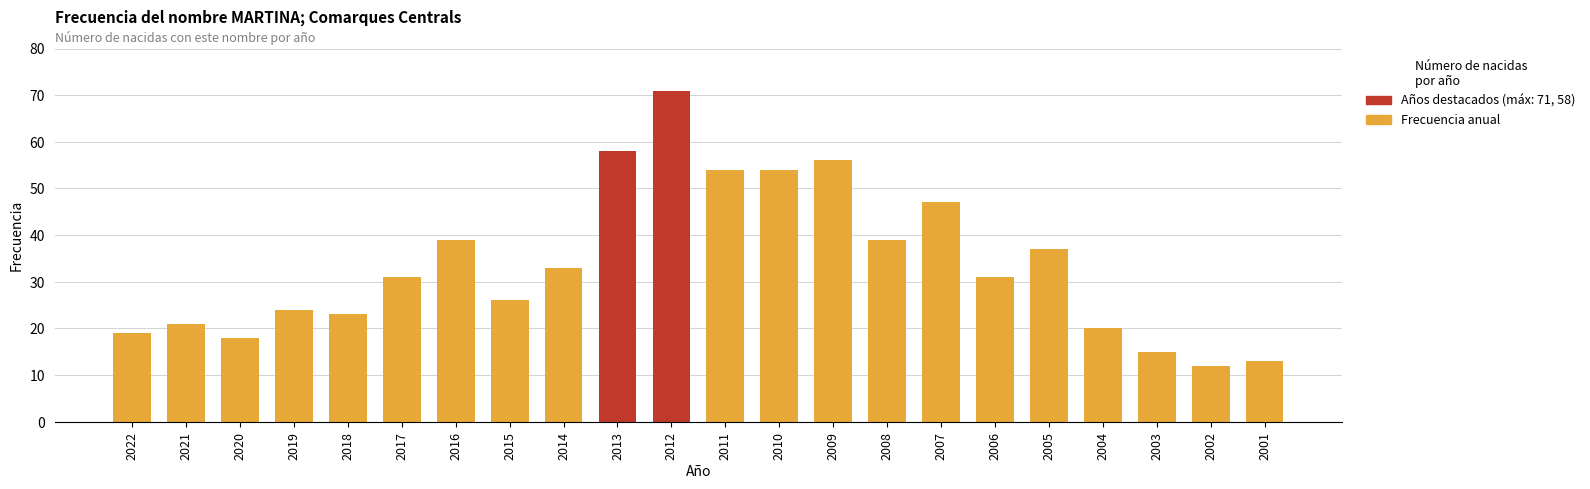

List the labels in order of value, largest first.

2012, 2013, 2009, 2011, 2010, 2007, 2016, 2008, 2005, 2014, 2017, 2006, 2015, 2019, 2018, 2021, 2004, 2022, 2020, 2003, 2001, 2002